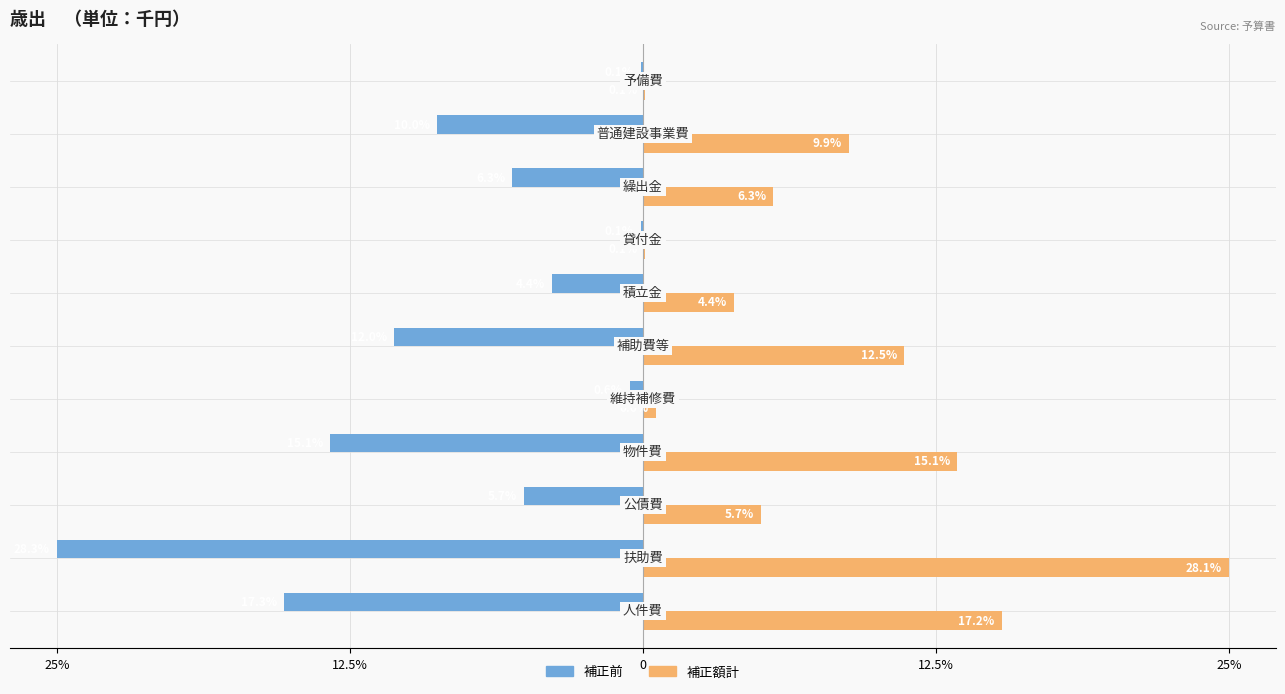

Reading left to right, what are all the values shown in this chart?

補正前: -15.3	-25.0	-5.1	-13.3	-0.6	-10.6	-3.9	-0.1	-5.6	-8.8	-0.1
補正額計: 15.3	25.0	5.1	13.4	0.6	11.1	3.9	0.1	5.6	8.8	0.1